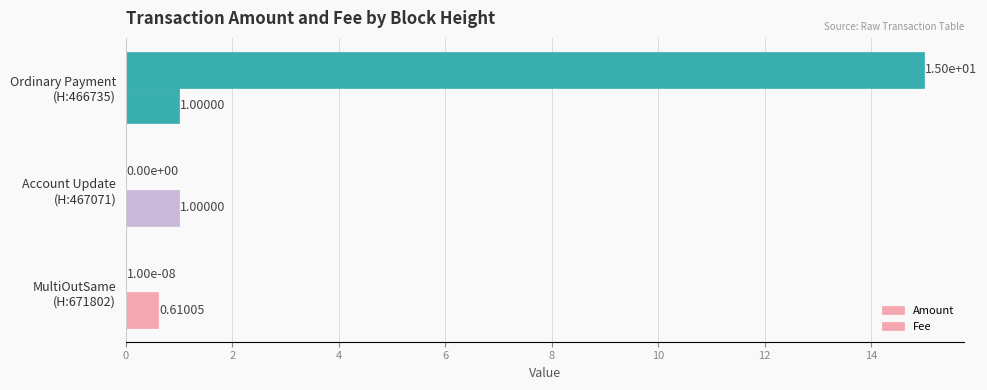

How many positive values does the Amount series have?

2